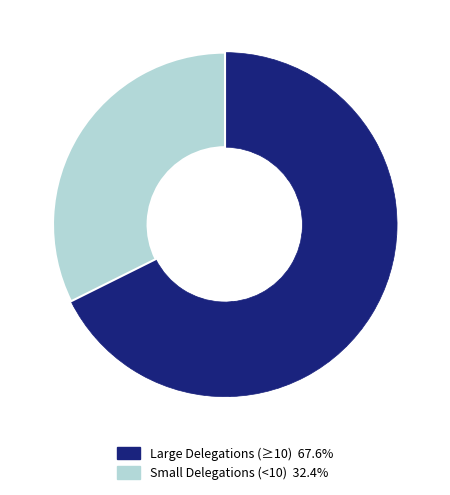

Does any single category account for the majority?

Yes